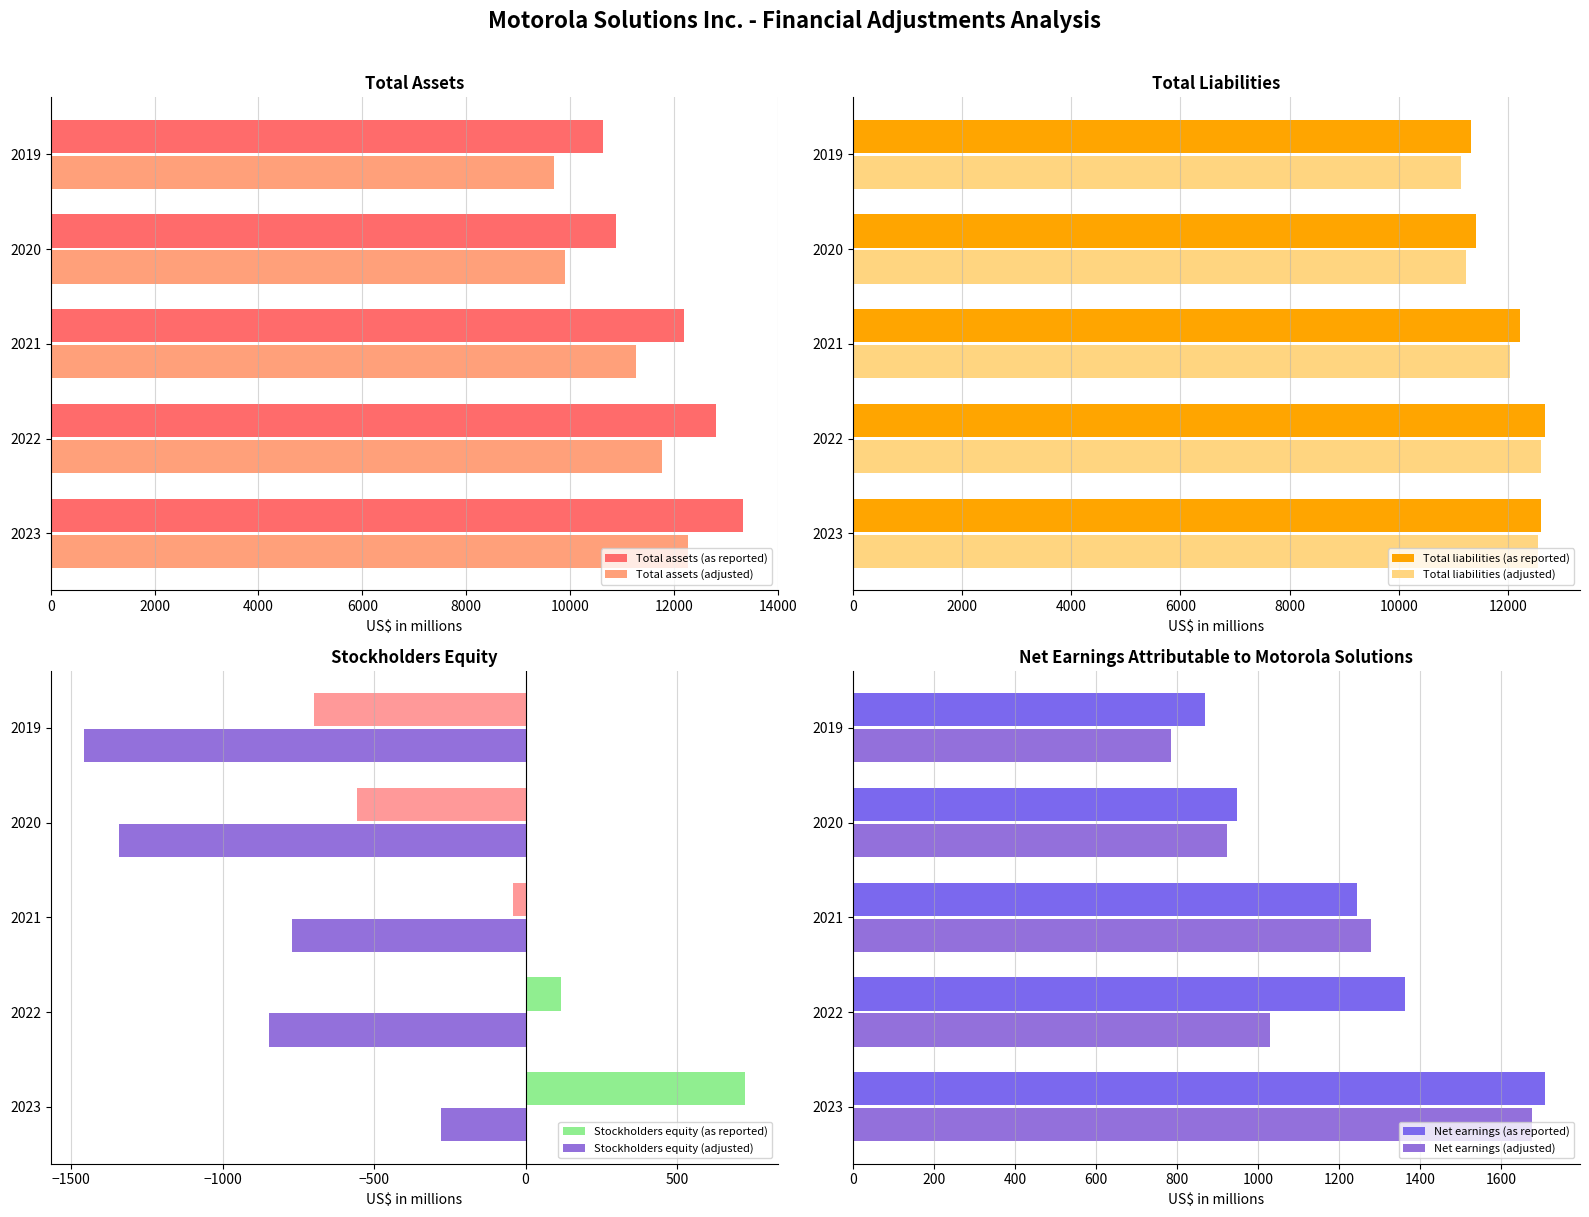

At how many categories does at least one series exceed 13315?

1